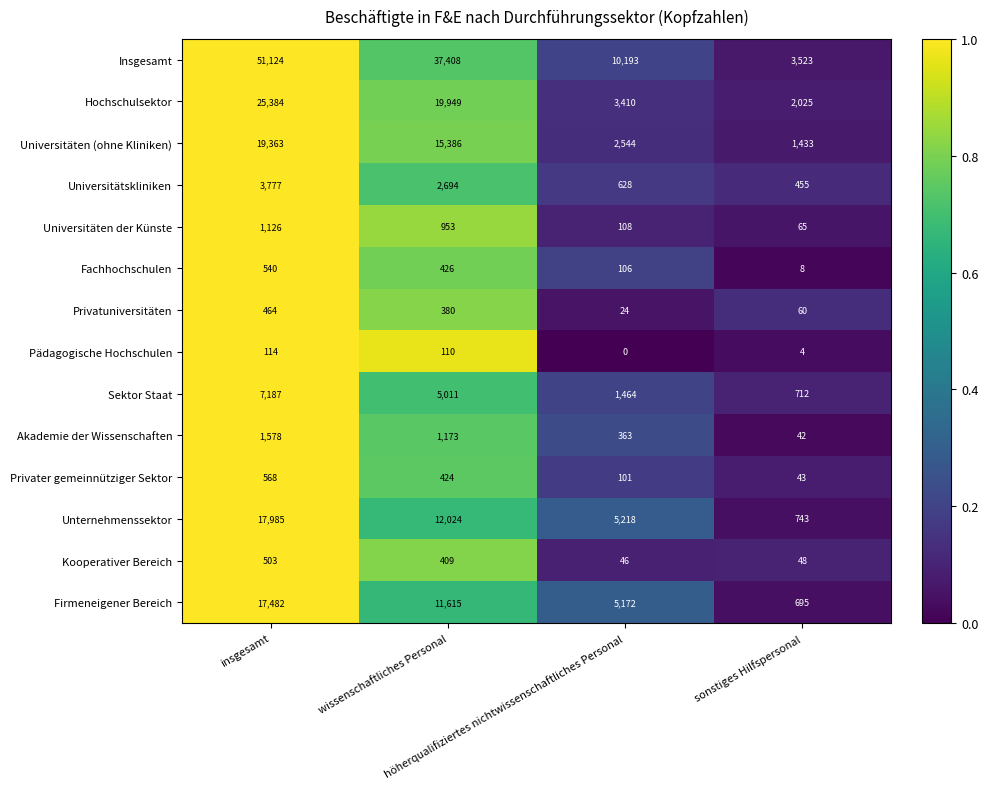

Rank the series by their maximum value, from lowest to highest.

Pädagogische Hochschulen, Privatuniversitäten, Kooperativer Bereich, Fachhochschulen, Privater gemeinnütziger Sektor, Universitäten der Künste, Akademie der Wissenschaften, Universitätskliniken, Sektor Staat, Firmeneigener Bereich, Unternehmenssektor, Universitäten (ohne Kliniken), Hochschulsektor, Insgesamt